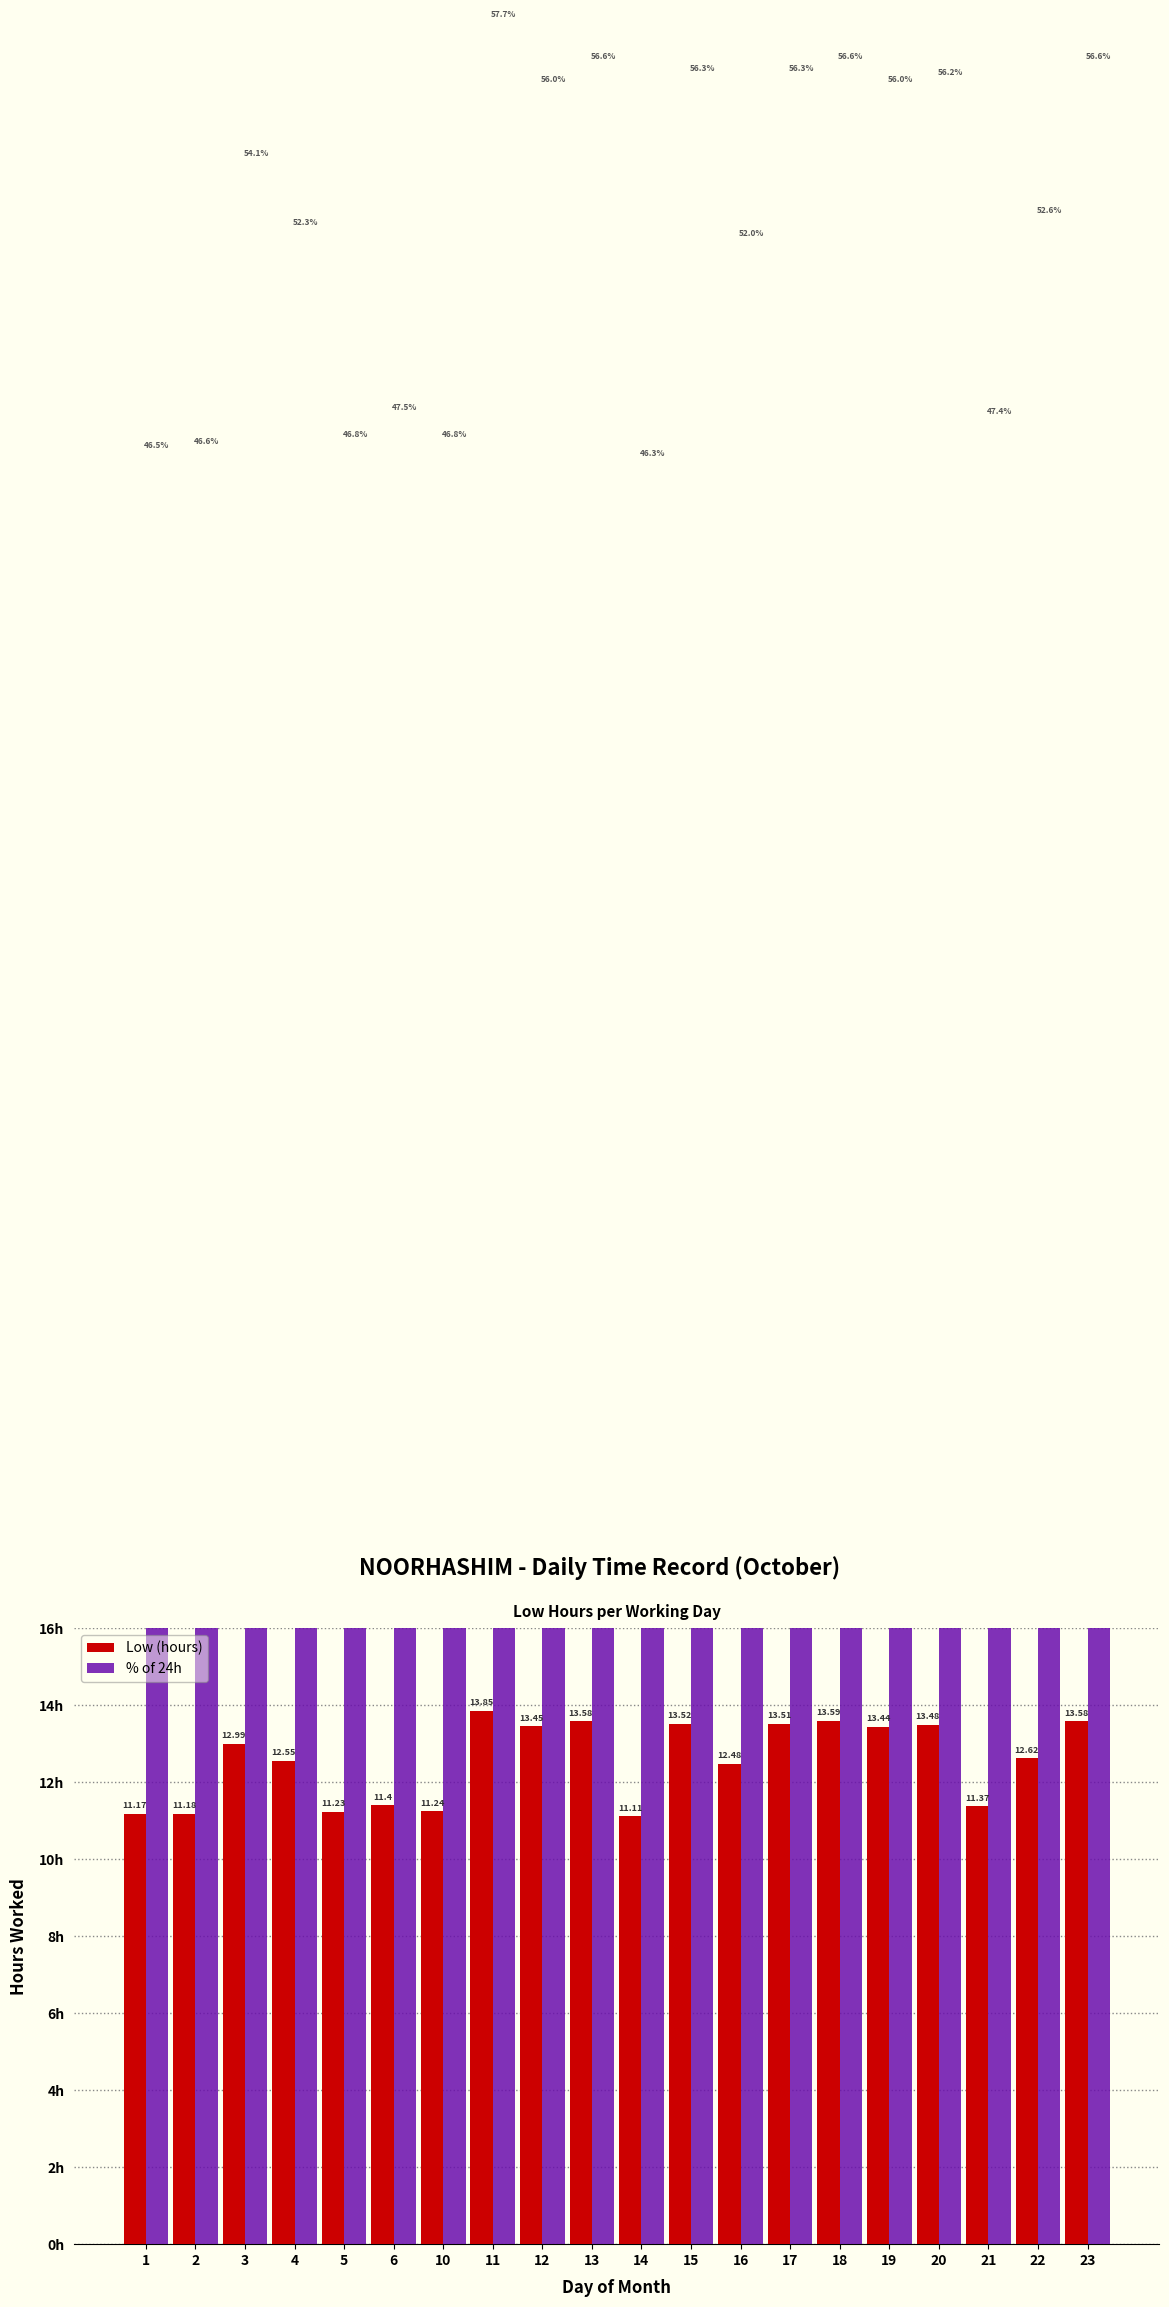

How many distinct data groups are displayed?

2